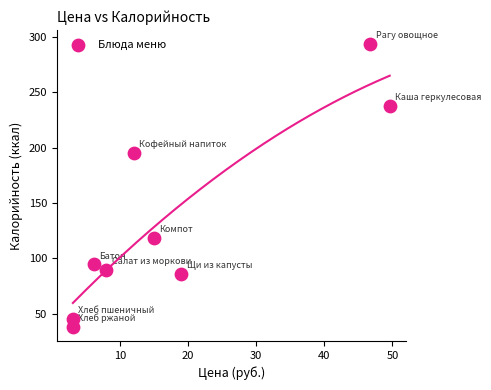

What is the average Y value?

133.1